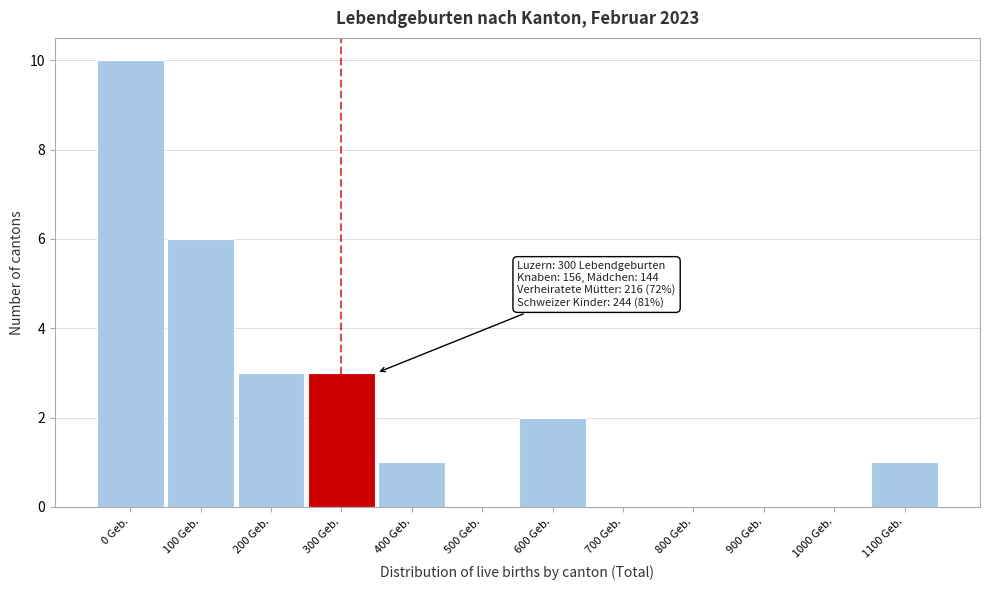

Reading left to right, transcribe all the data shown in this chart.

0 Geb.=10	100 Geb.=6	200 Geb.=3	300 Geb.=3	400 Geb.=1	500 Geb.=0	600 Geb.=2	700 Geb.=0	800 Geb.=0	900 Geb.=0	1000 Geb.=0	1100 Geb.=1